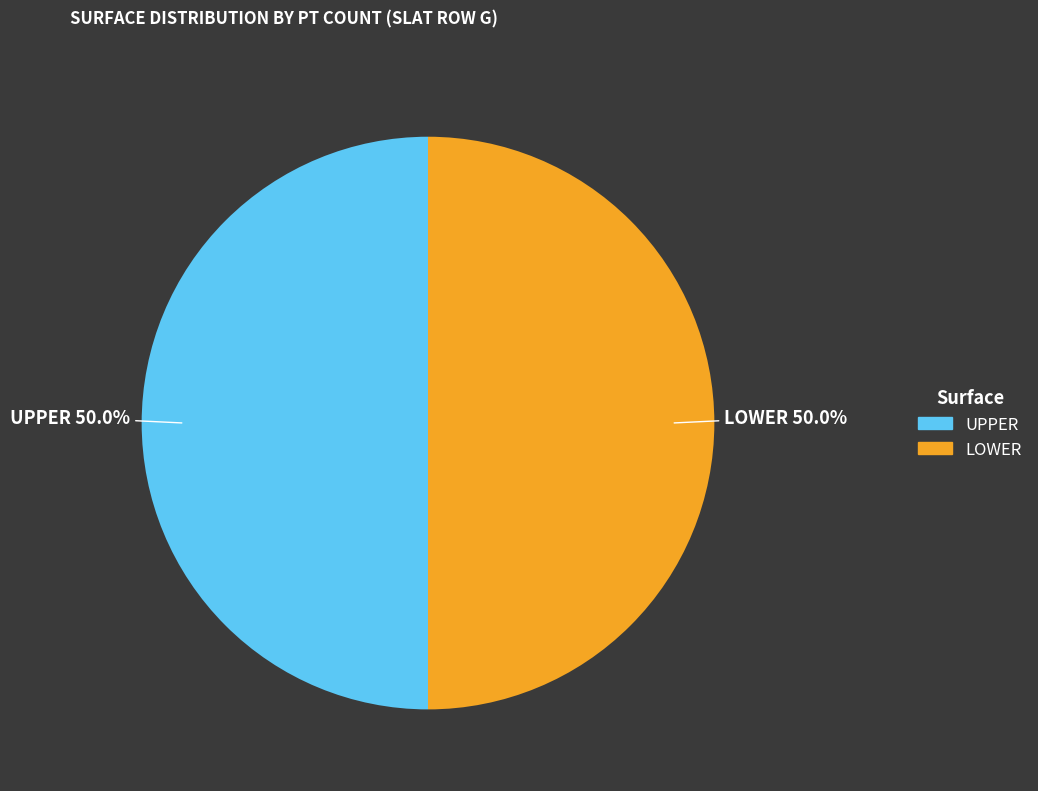

How many slices are in this pie chart?

2